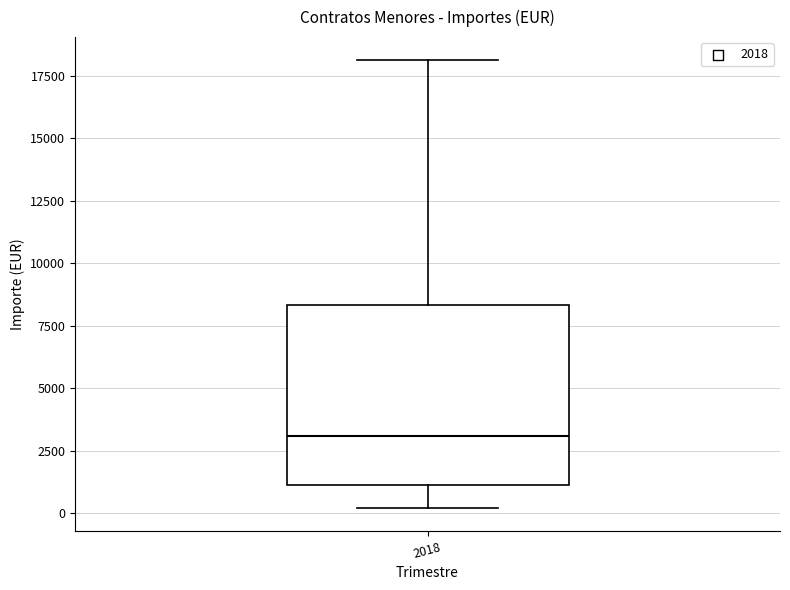

Read this box plot against the y-axis: the position of the median line, the range covered by the box, and the ends of both whiskers. The values are not printed on the chart, so give them approximately, as read against the axis.

median 3000, box 1000 to 8500, whiskers 0 to 18000